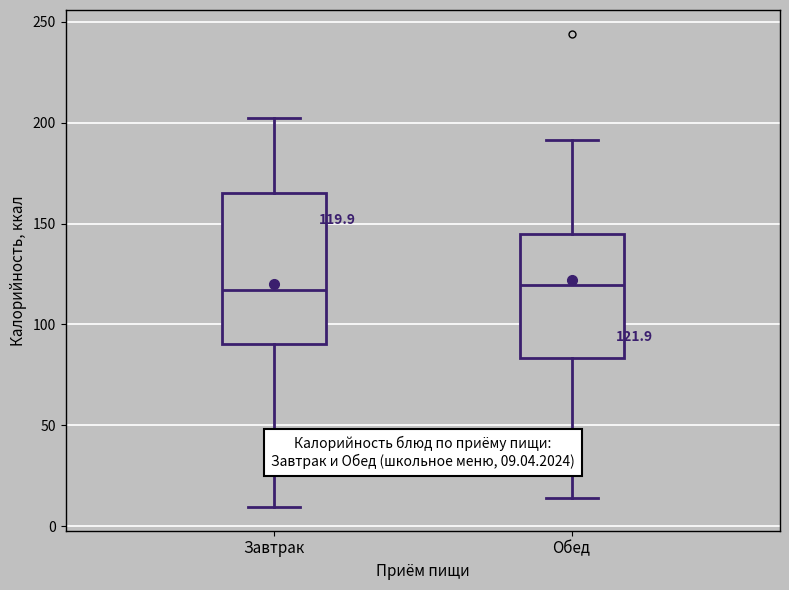

Comparing the boxes themselves (not the whiskers), which one is the tallest?

Завтрак